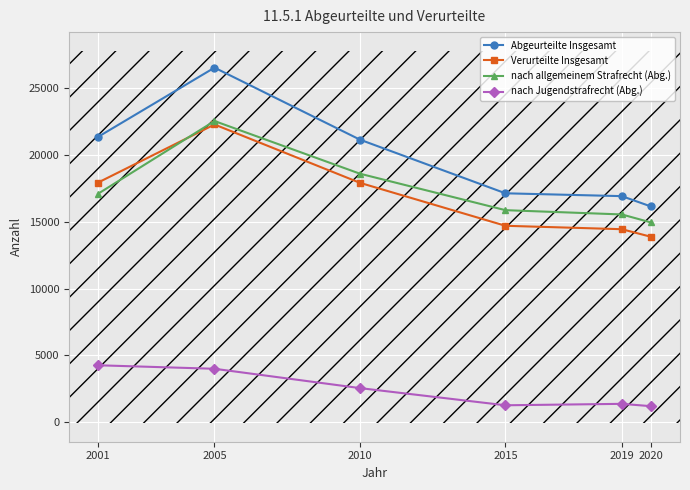

True or false: Verurteilte Insgesamt has a value of 22300 at 2005.

True